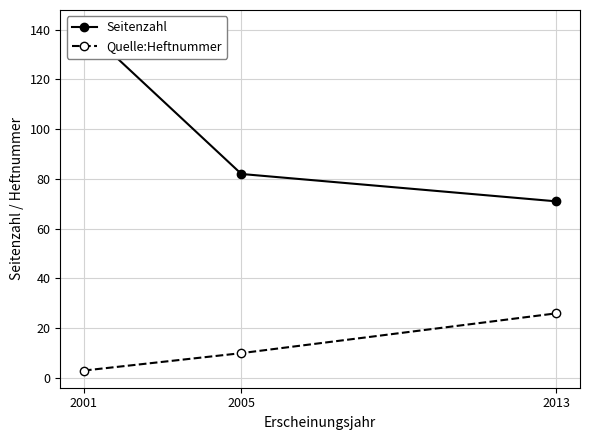

What is the value of the Quelle:Heftnummer point at the 1st from the left?

3